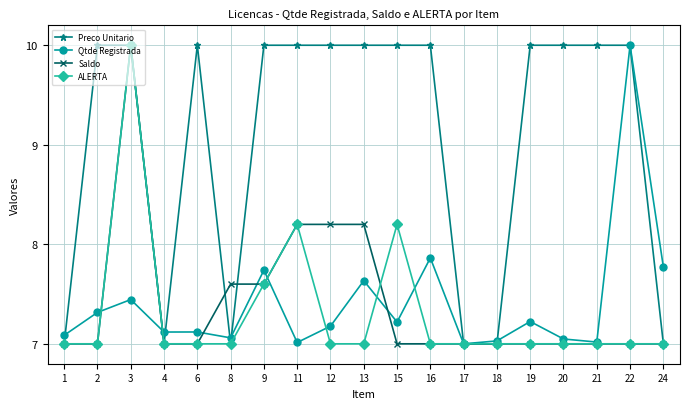

Is the value of Qtde Registrada at 19 greater than the value of Preco Unitario at 6?

No